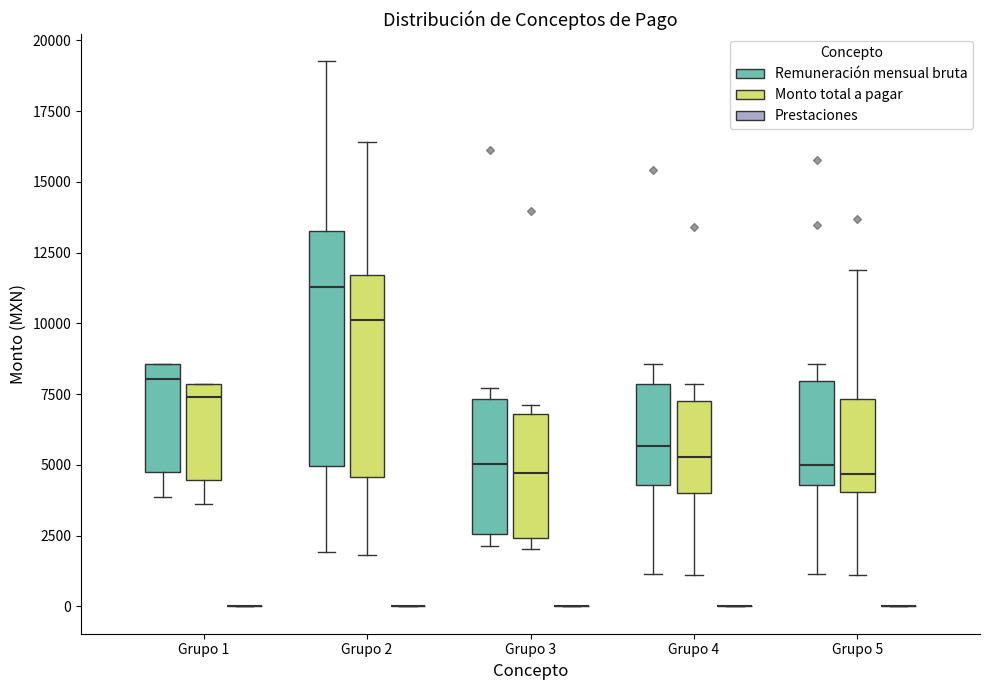

Where does the median line of the box for Grupo 3 (Remuneración mensual bruta) sit on the y-axis? The values are not printed on the chart, so give them approximately, as read against the axis.

5000